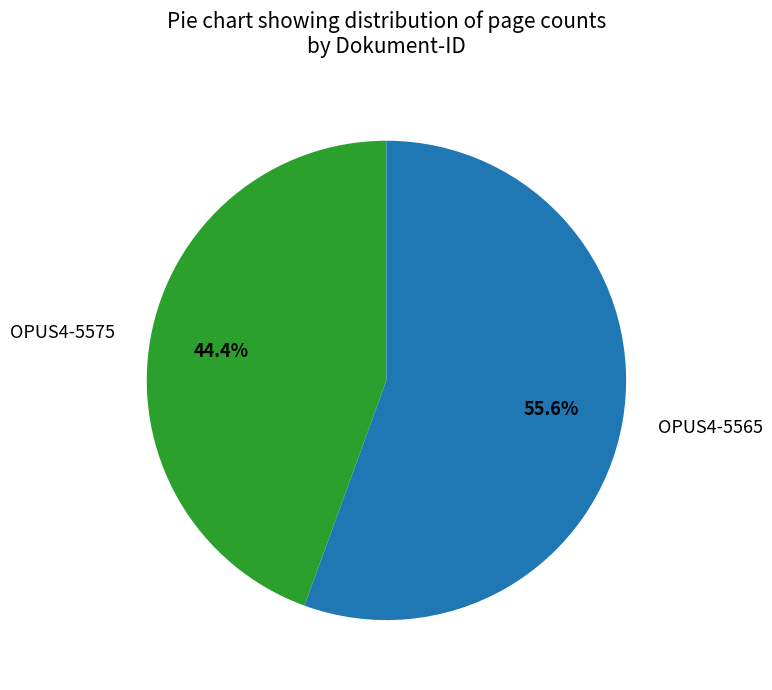

To the nearest percent, what is the difference between the largest and smallest slice percentages?

11%